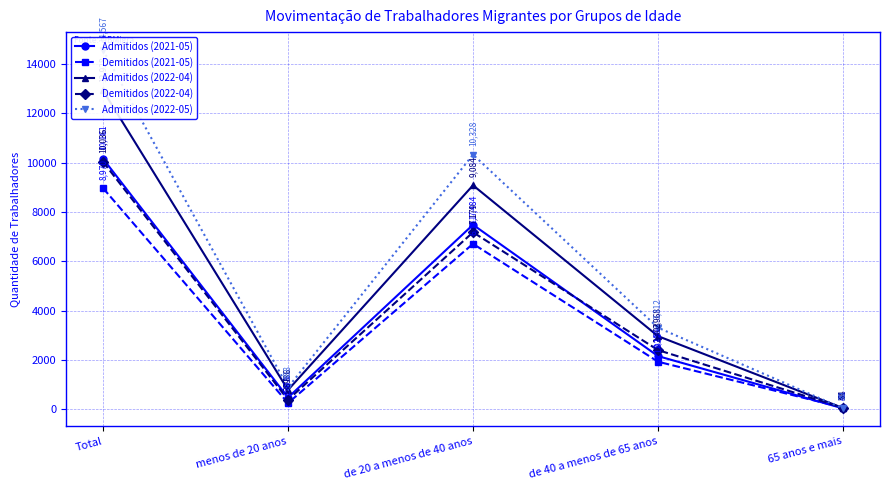

What is the label of the 3rd point from the left?

de 20 a menos de 40 anos